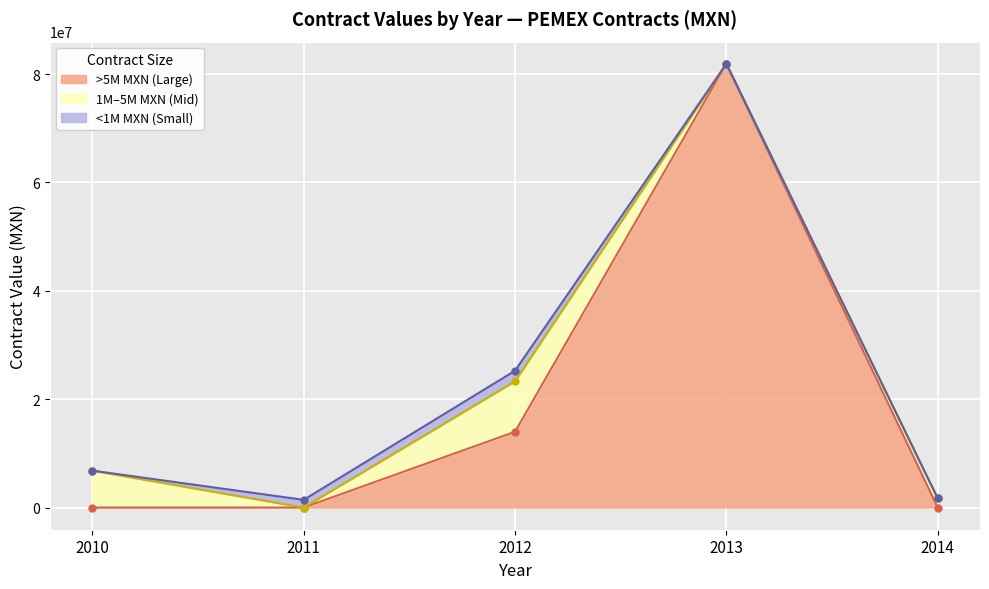

Rank the categories by contracts.value.amount value from lowest to highest.

2011, 2014, 2010, 2012, 2013